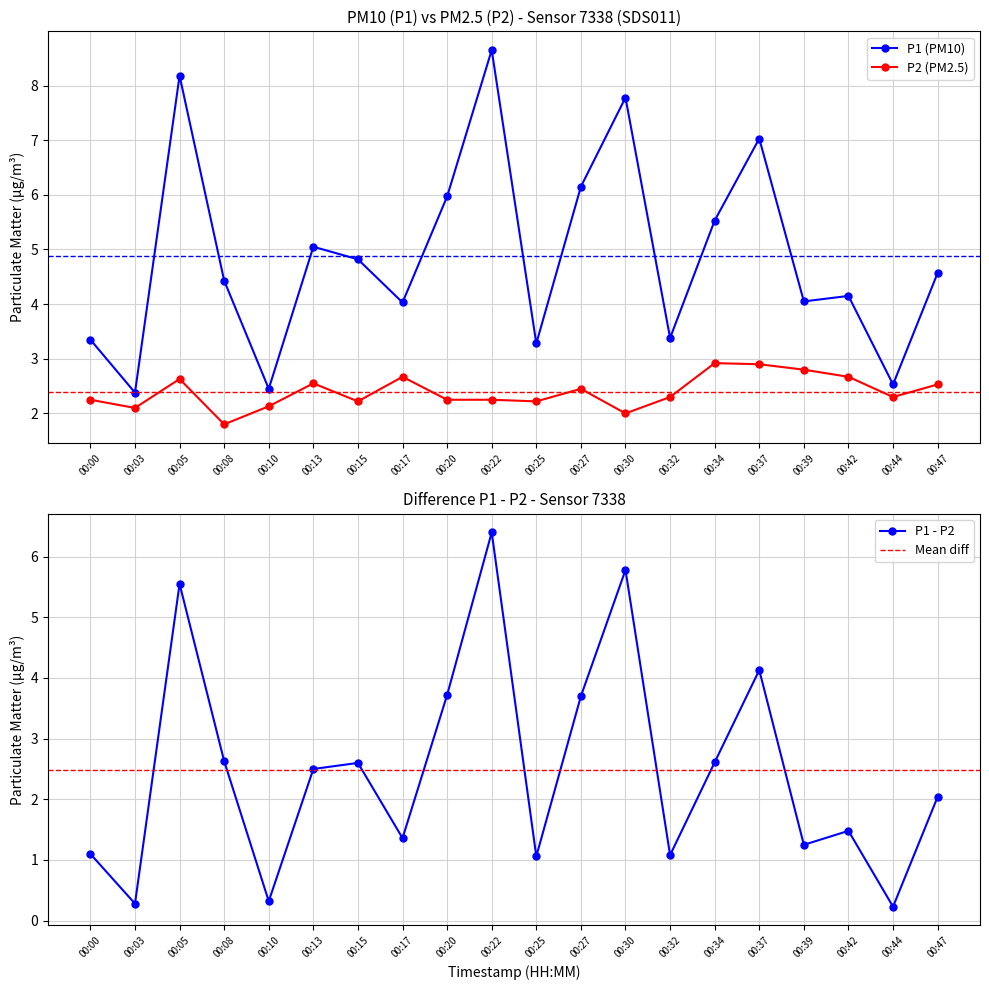

At which category does the chart reach its peak across all series?

00:22